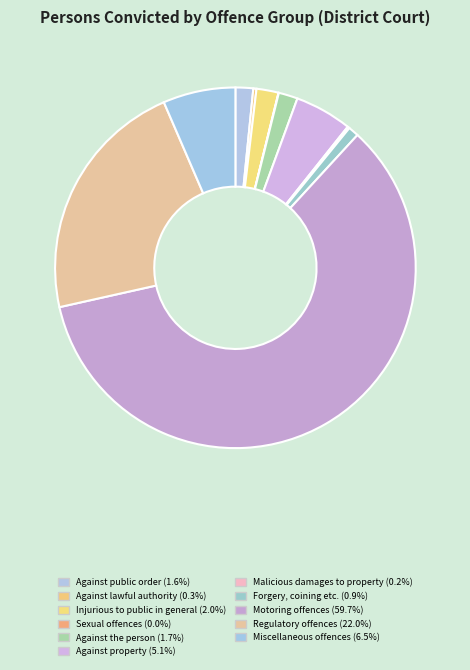

To the nearest percent, what is the difference between the largest and smallest slice percentages?

60%